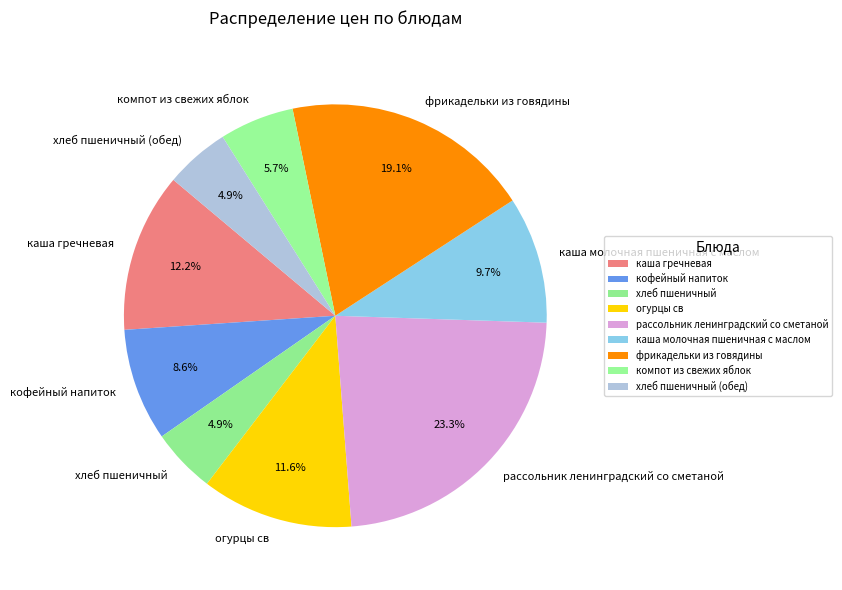

To the nearest percent, what is the average slice percentage?

11%